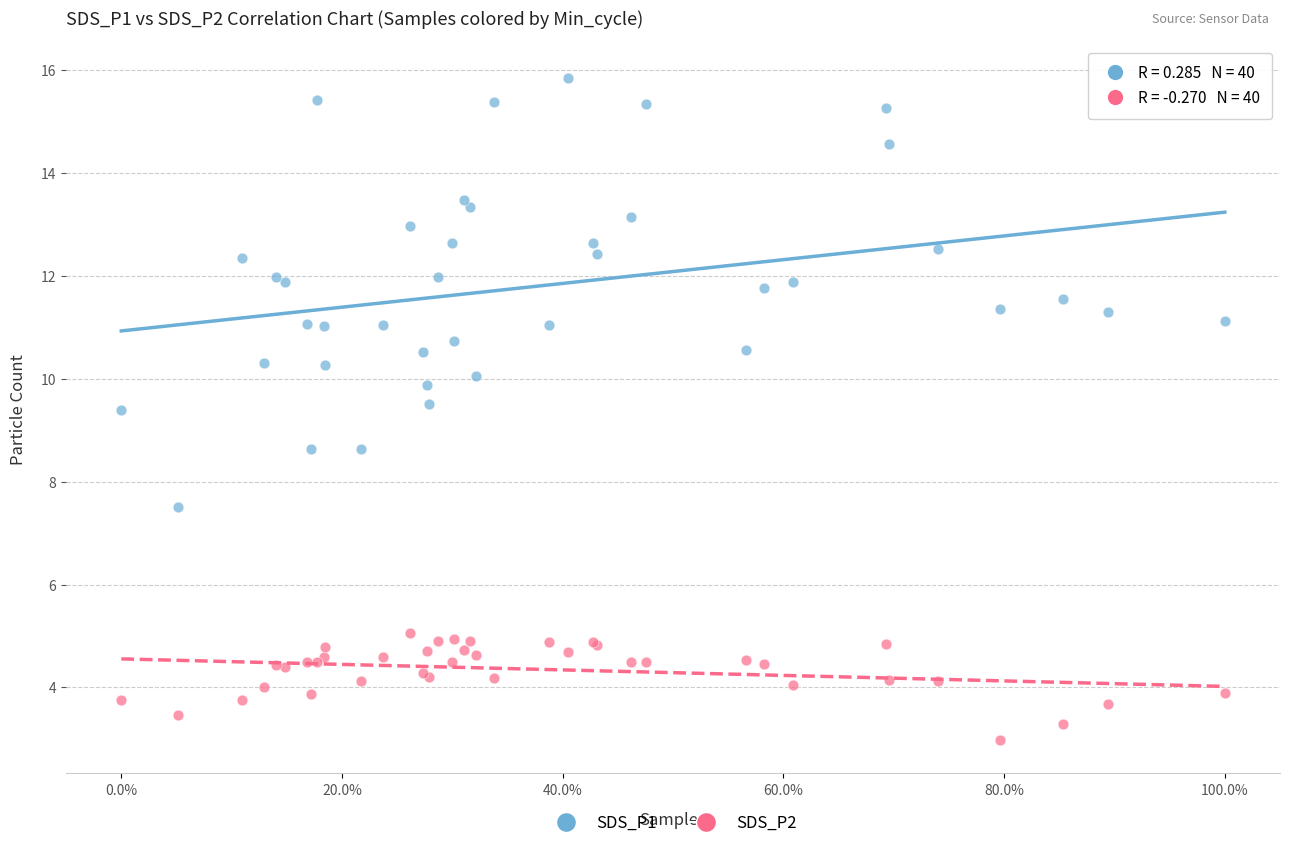

Which series contains the highest Y value?

SDS_P1